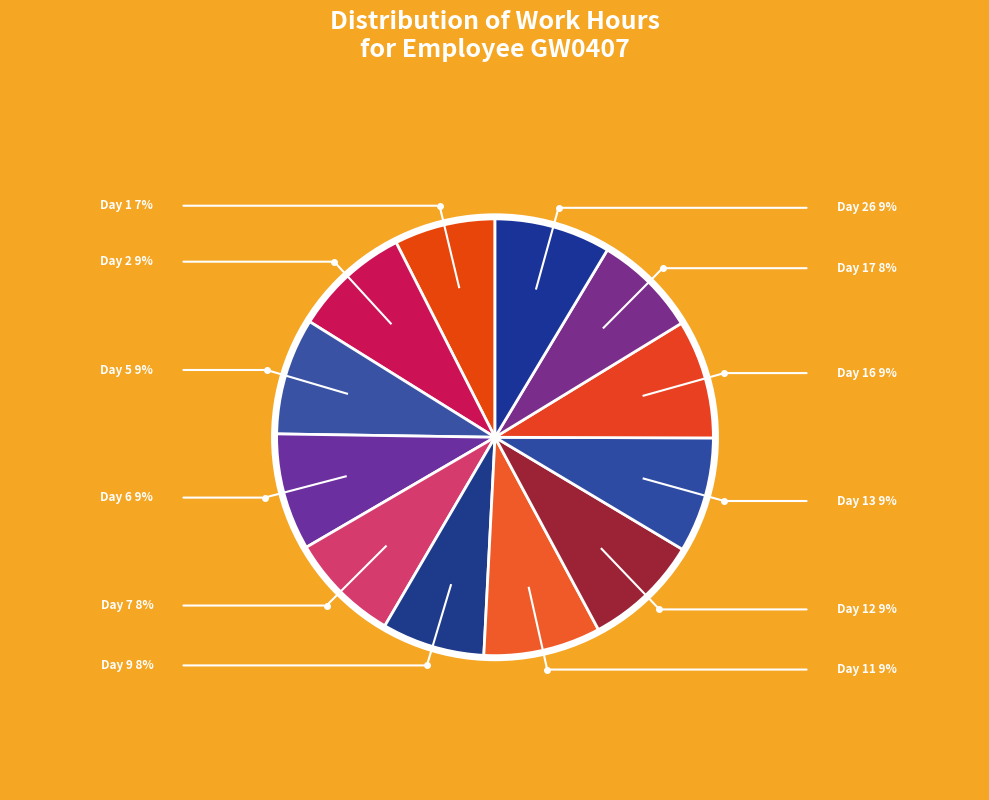

The Day 11 slice represents 9% of the pie. True or false?

True